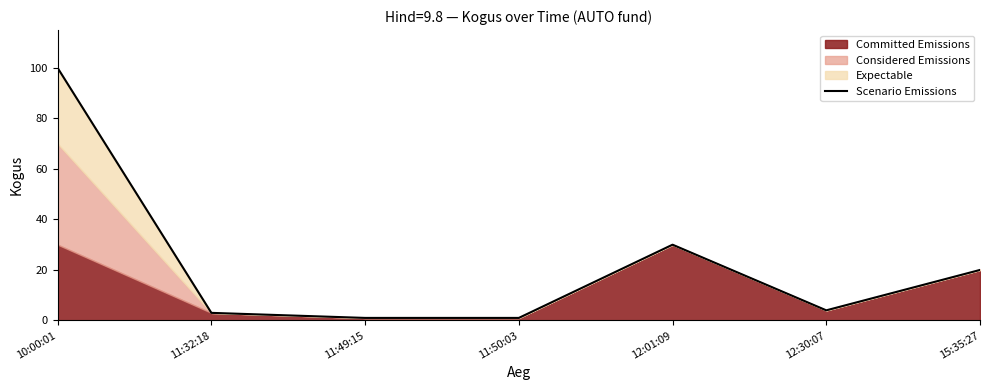

Does the chart display data point markers on the line(s)?

No